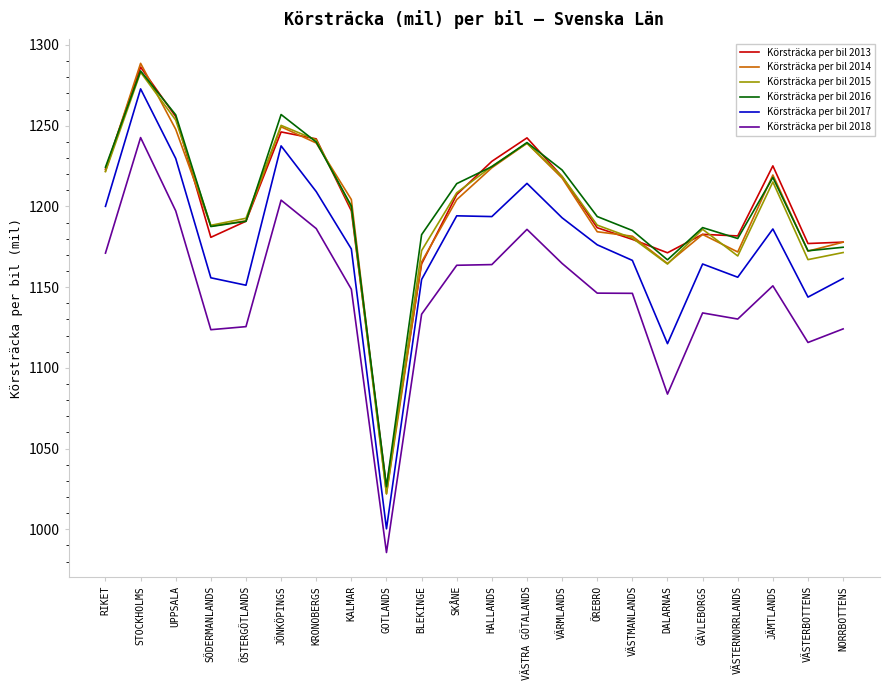

Which series has the widest spread of values?

Körsträcka per bil 2017